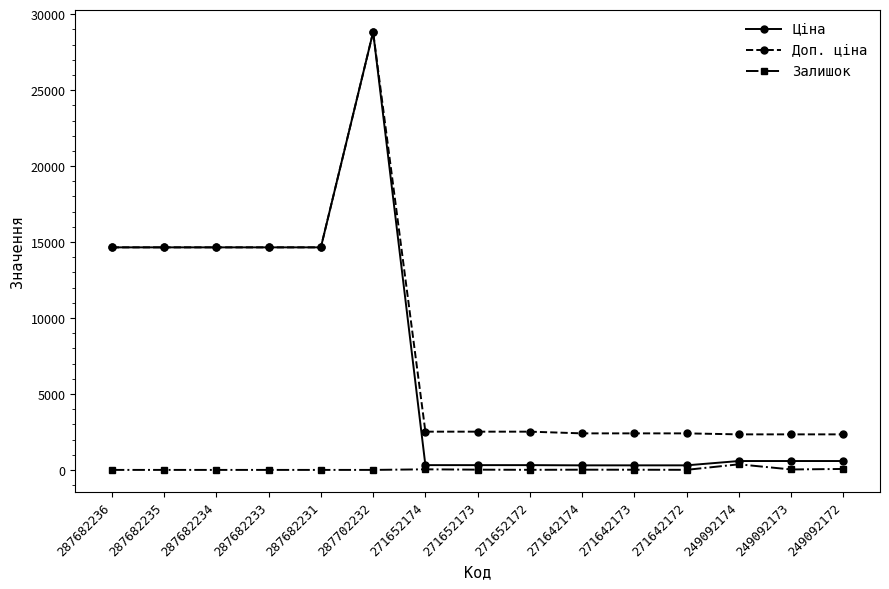

True or false: Залишок and Доп. ціна intersect in this chart.

False